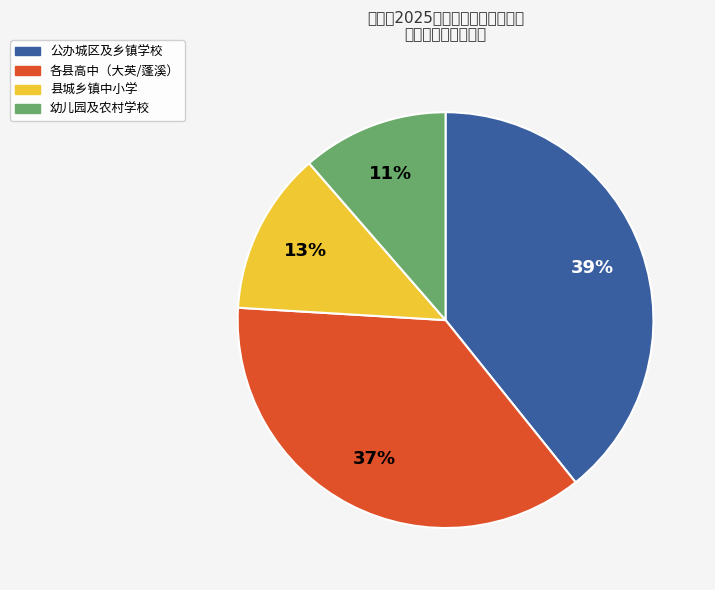

Which category has the biggest portion of the pie?

公办城区及乡镇学校